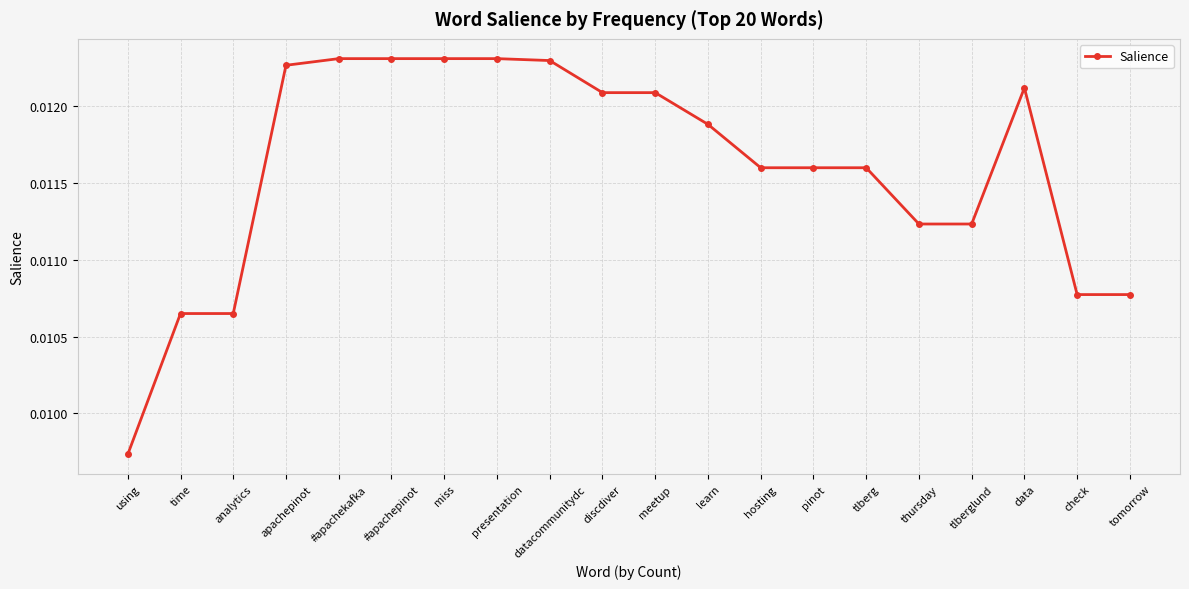

At which category does the chart reach its minimum across all series?

using